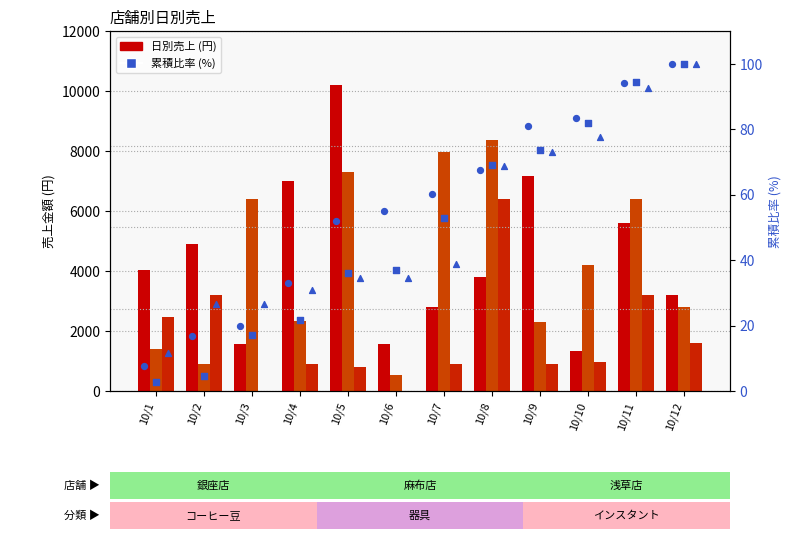

At which category is the sum across all series the highest?

10/8